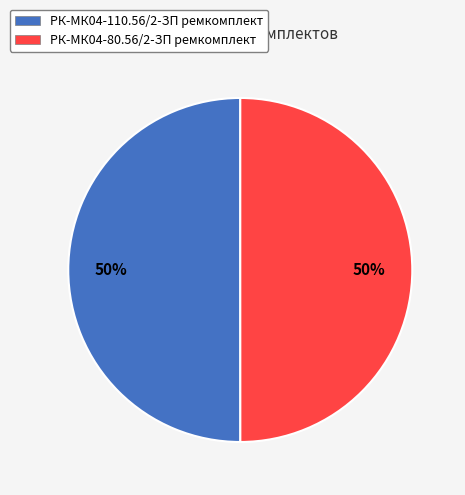

Count the number of slices in the pie.

2